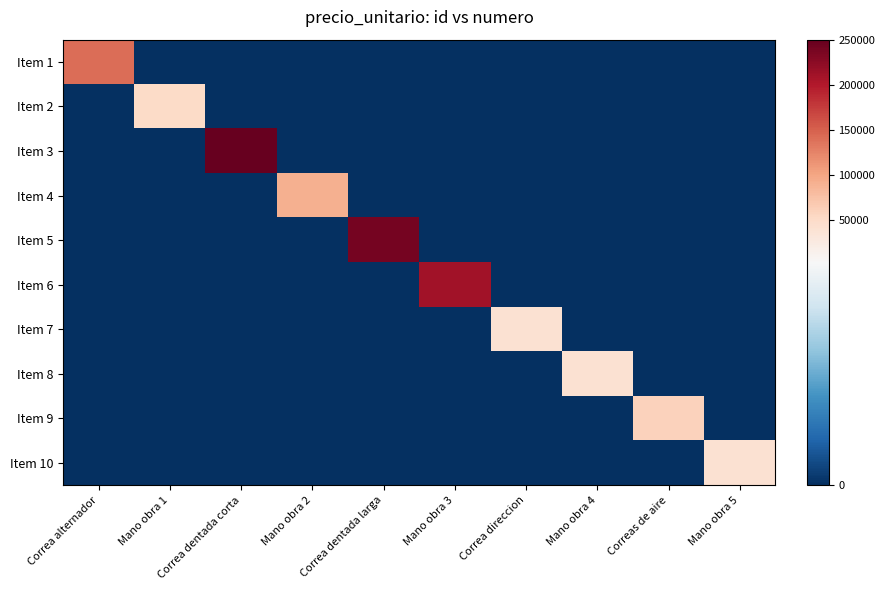

Between Correas de aire and Mano obra 1, which is larger?

Correas de aire